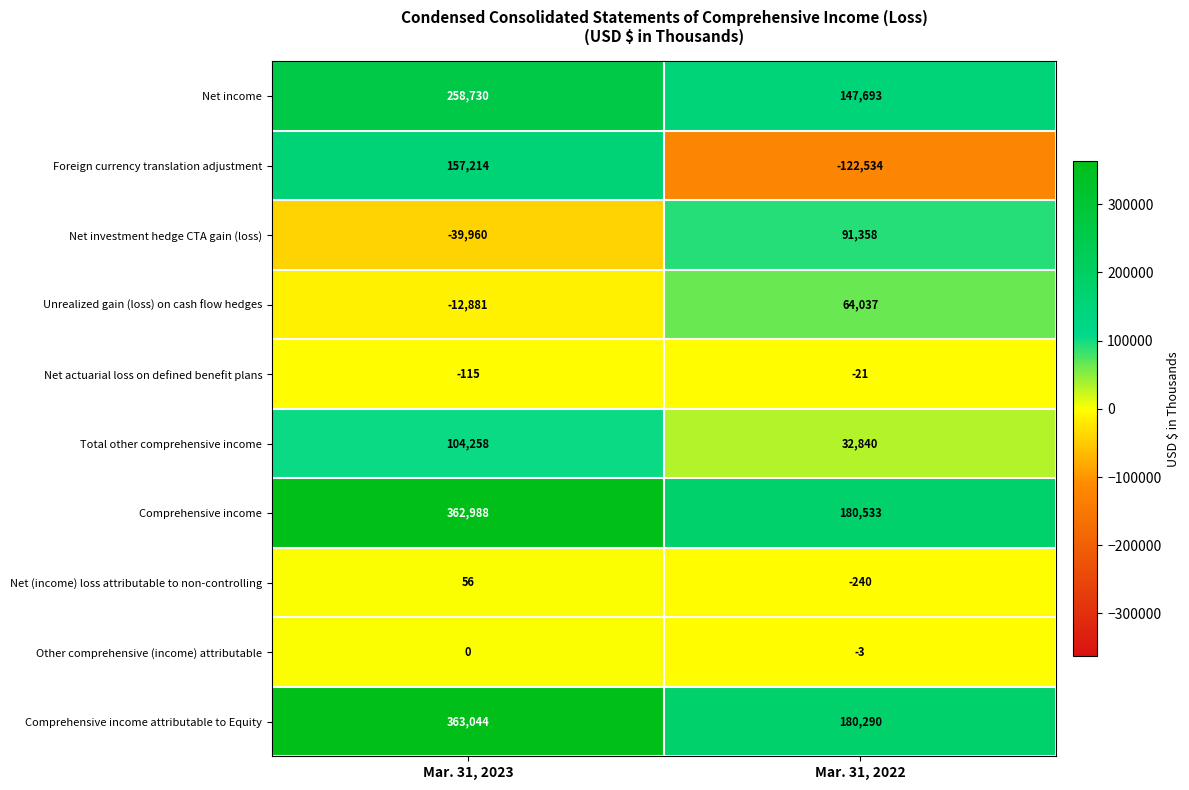

What is the greatest value displayed?

363044